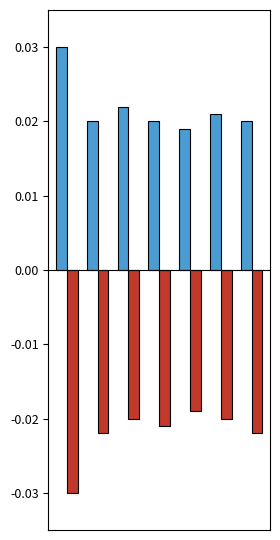

How many bars are there in total?

14